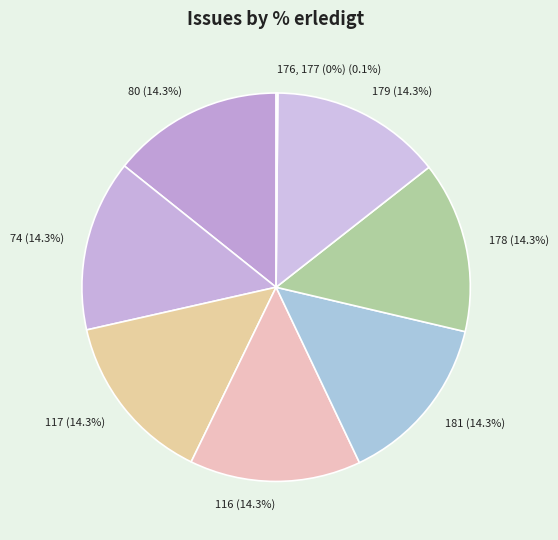

Approximately how many times larger is the value at 181 (14.3%) compared to 80 (14.3%)?

1.0